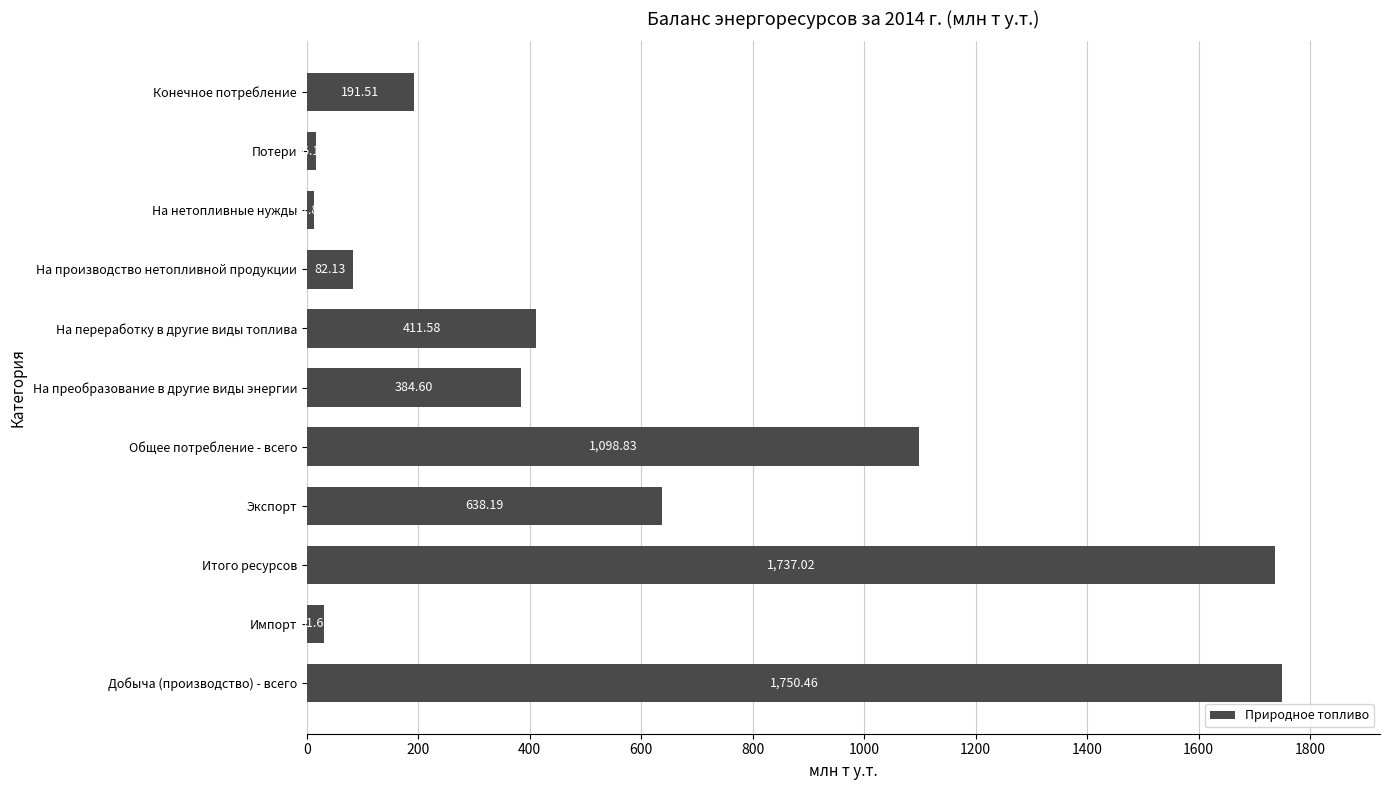

List the labels in order of value, smallest first.

На нетопливные нужды, Потери, Импорт, На производство нетопливной продукции, Конечное потребление, На преобразование в другие виды энергии, На переработку в другие виды топлива, Экспорт, Общее потребление - всего, Итого ресурсов, Добыча (производство) - всего